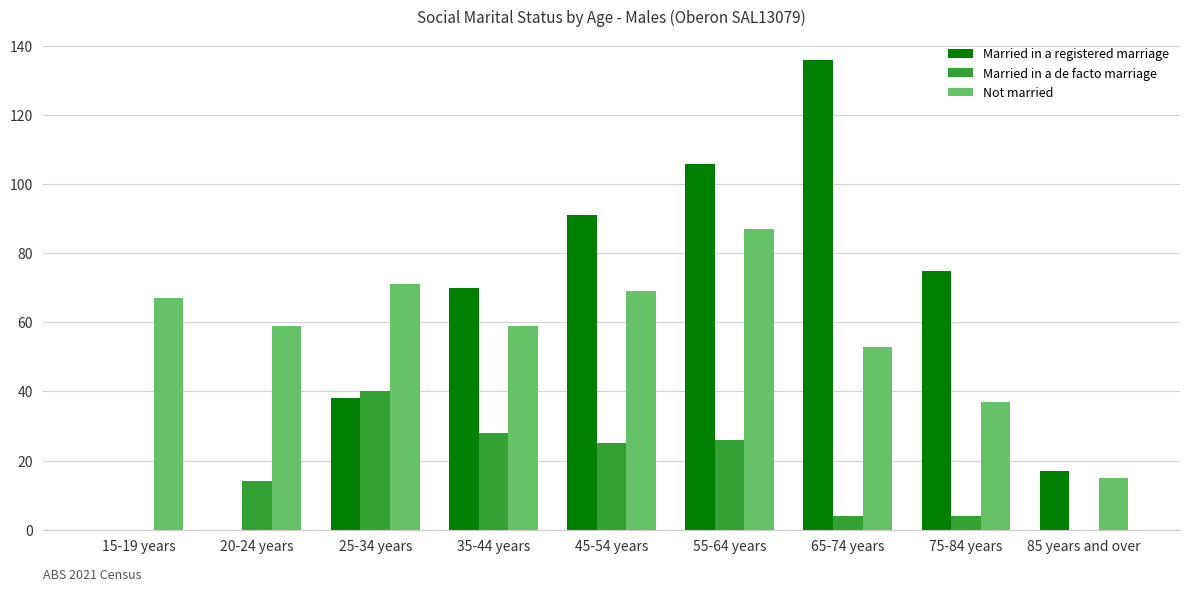

The value of Married in a de facto marriage at 15-19 years is -15. True or false?

False